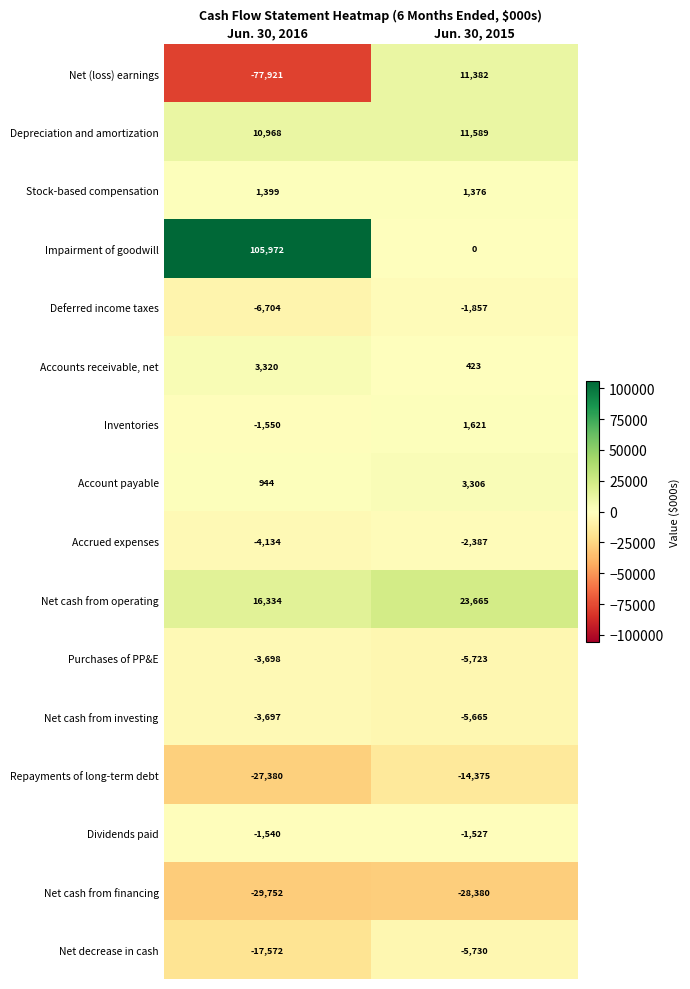

What is the difference between the Net cash from financing values at Jun. 30, 2015 and Jun. 30, 2016?

1372